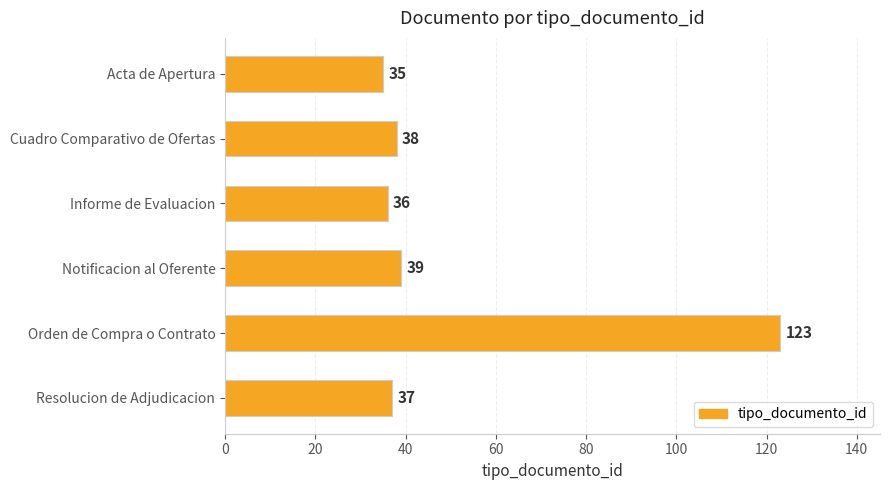

What position from the bottom is Notificacion al Oferente?

3